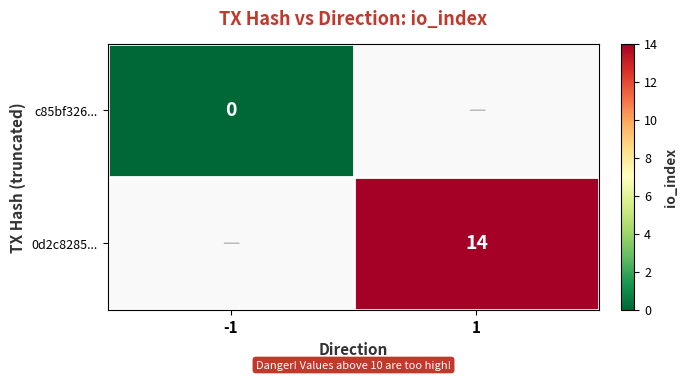

The value of 0d2c8285... at 1 is 14. True or false?

True